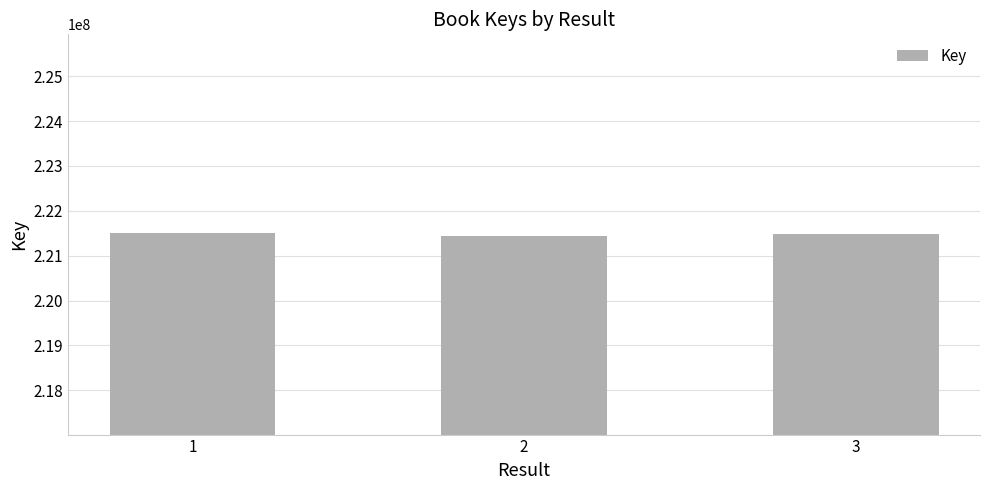

At which label does the data first exceed 221490053?

1